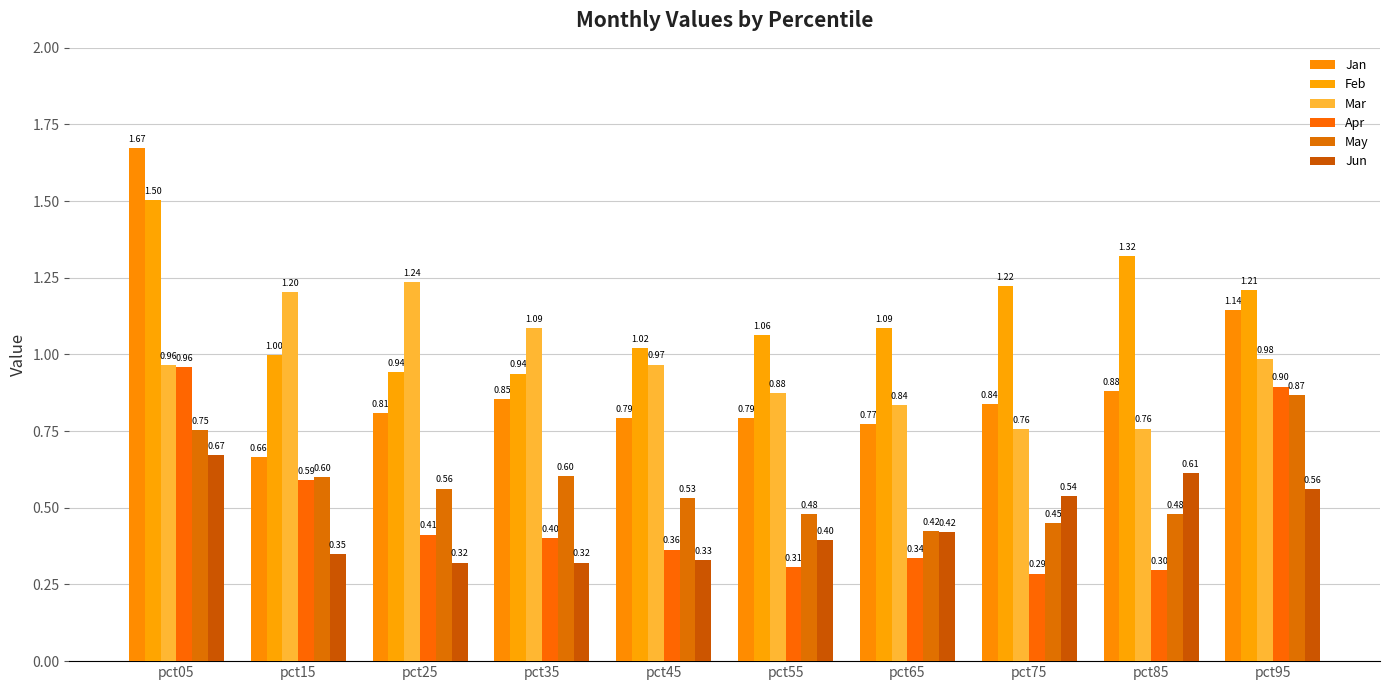

True or false: Jan has a value of 1.1 at pct95.

True